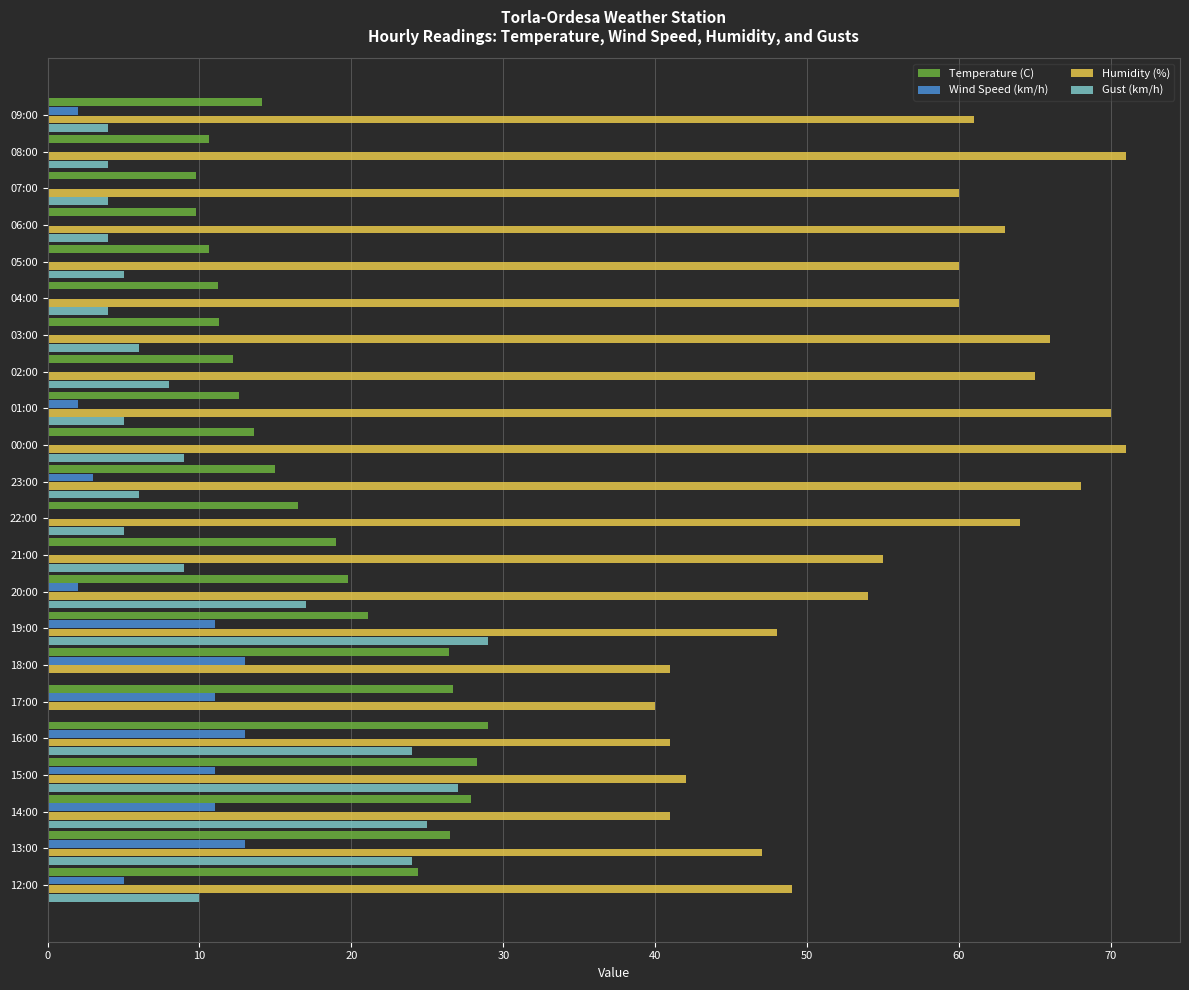

What is the total value across all series at 04:00?

75.2